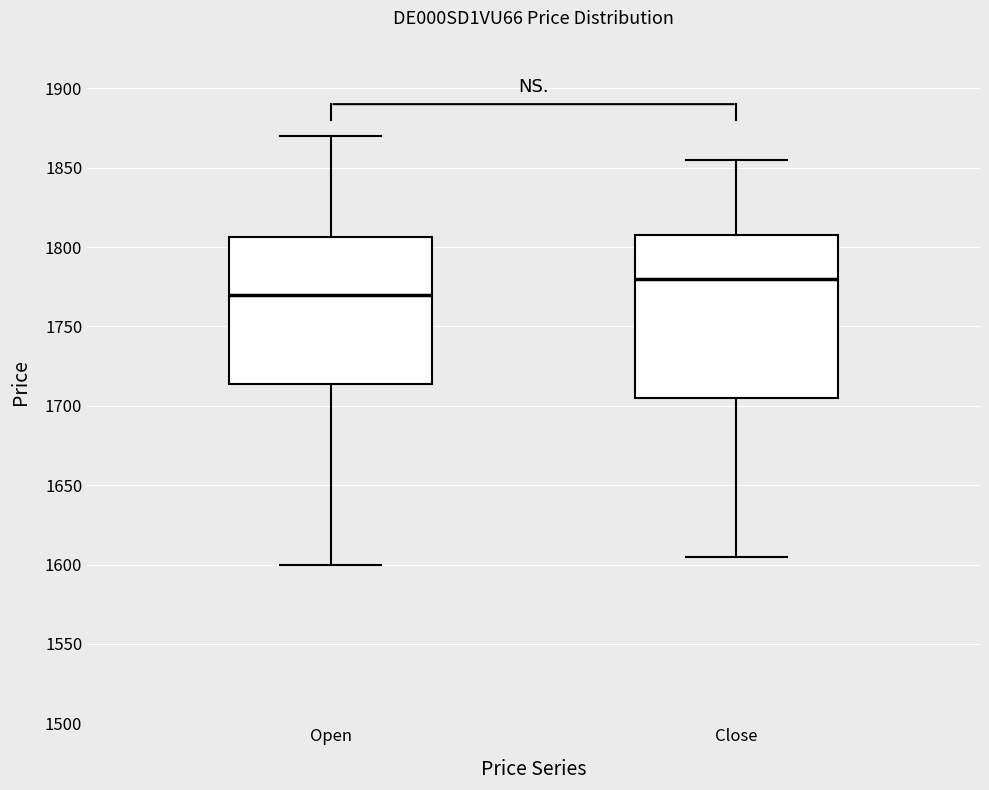

Reading left to right, read every box against the y-axis: the position of its median line, the range the box covers, and the ends of its whiskers. The values are not printed on the chart, so give them approximately, as read against the axis.

Open: median 1770, box 1715 to 1805, whiskers 1600 to 1870
Close: median 1780, box 1705 to 1810, whiskers 1605 to 1855